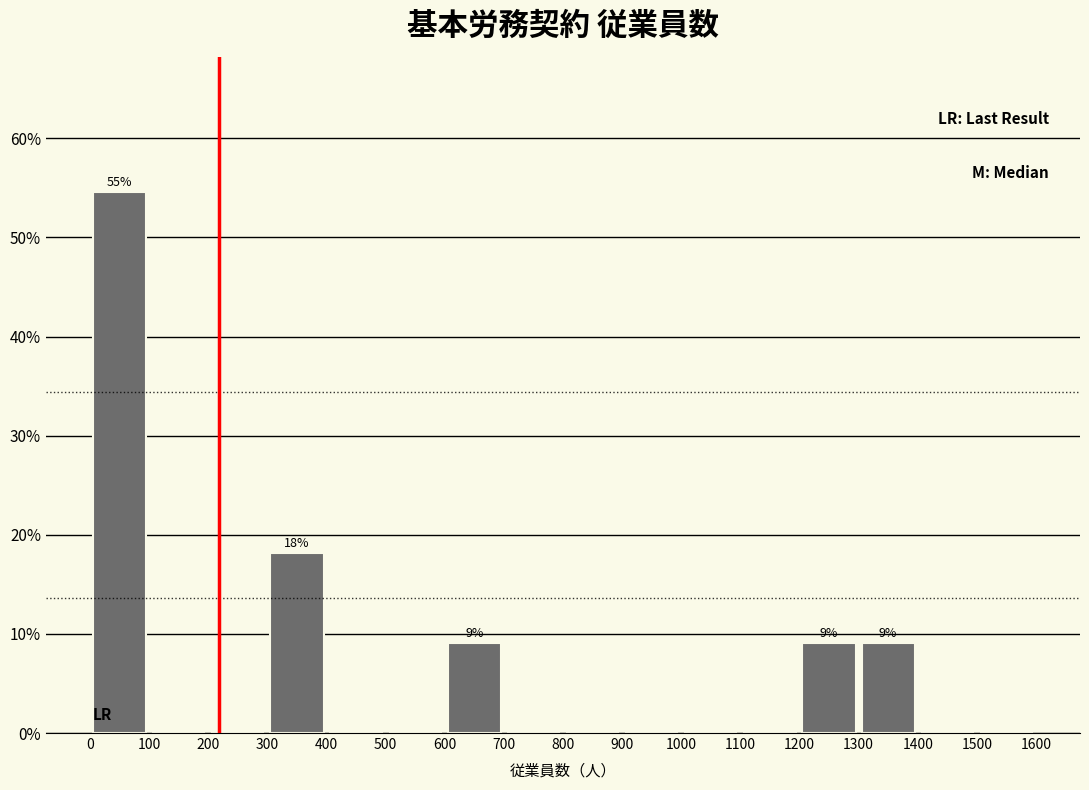

Which range on the x-axis has the tallest bar?

0 to 100